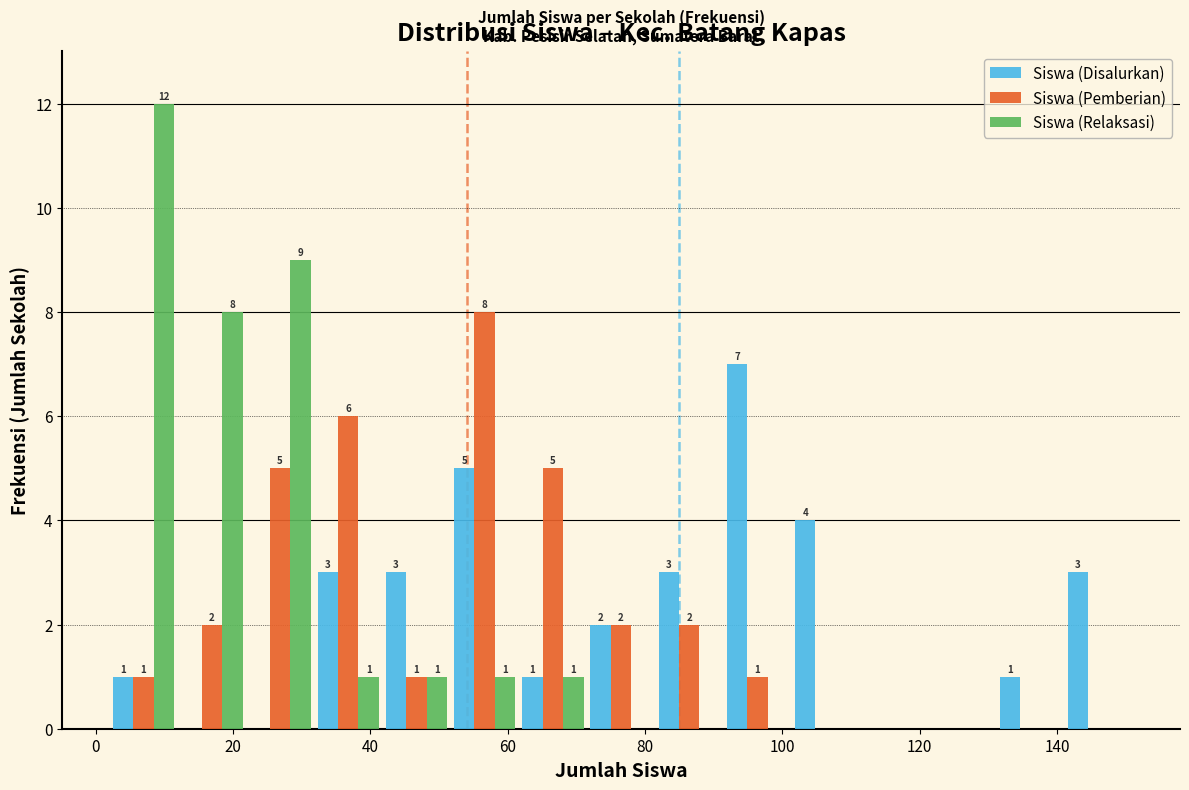

In the Siswa (Pemberian) series, which range on the x-axis has the tallest bar?

52 to 62